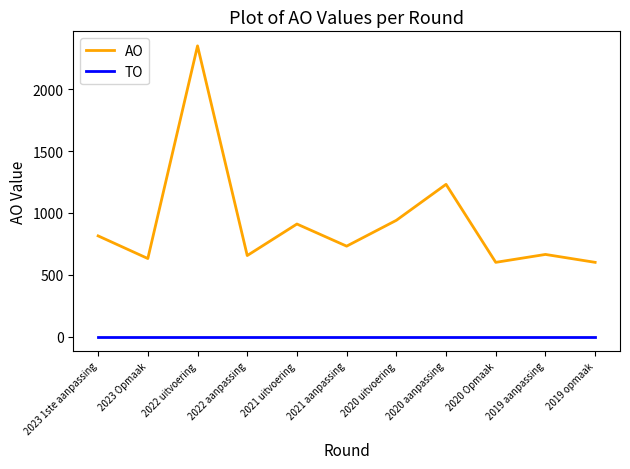

What is the total value across all series at 2019 opmaak?

600